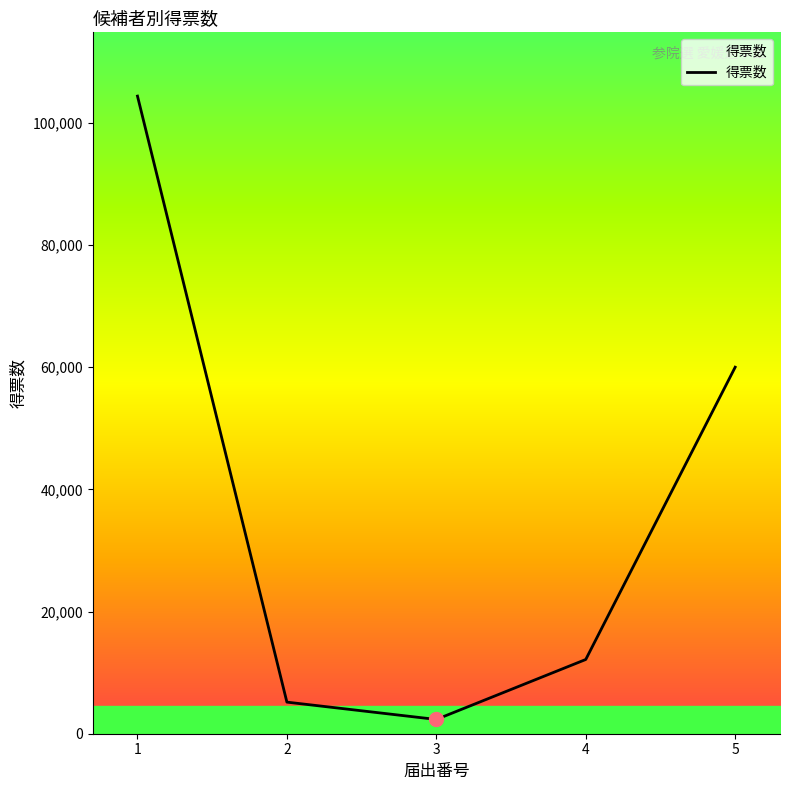

Reading right to left, transcribe all the data shown in this chart.

5=60017	4=12155	3=2337	2=5173	1=104405